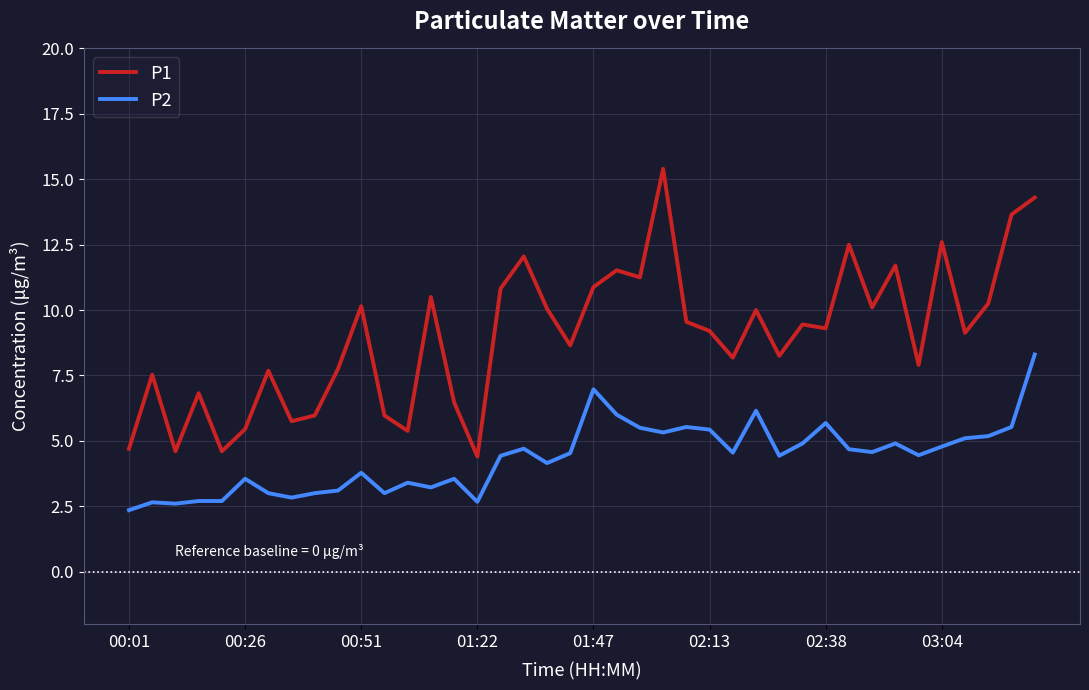

How many lines are shown in the chart?

2